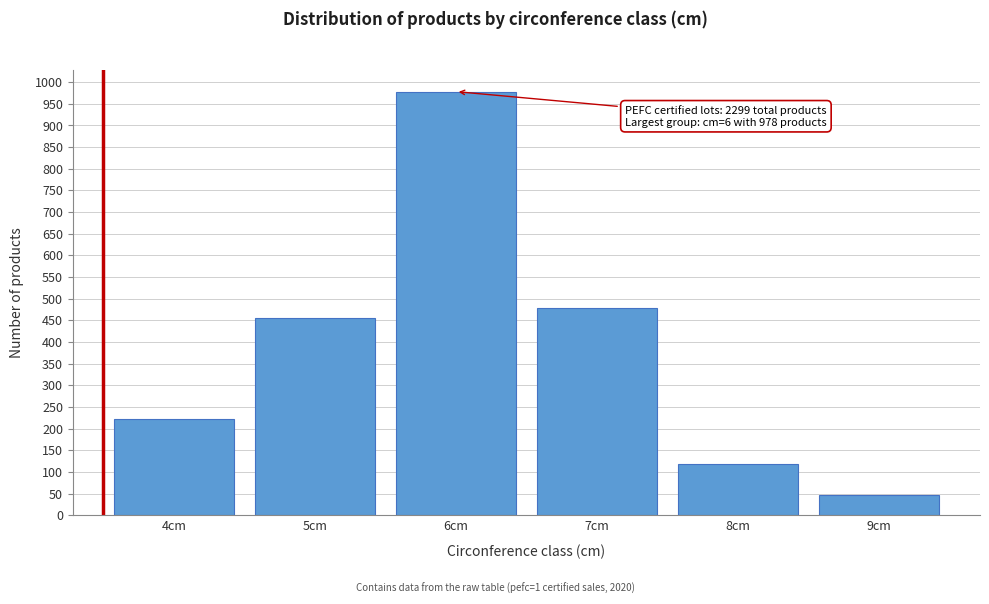

Reading left to right, extract all data points from this chart.

222	455	978	478	119	47